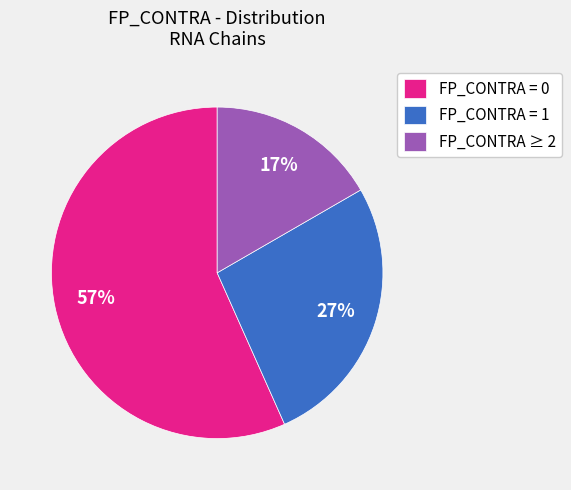

How many slices are in this pie chart?

3